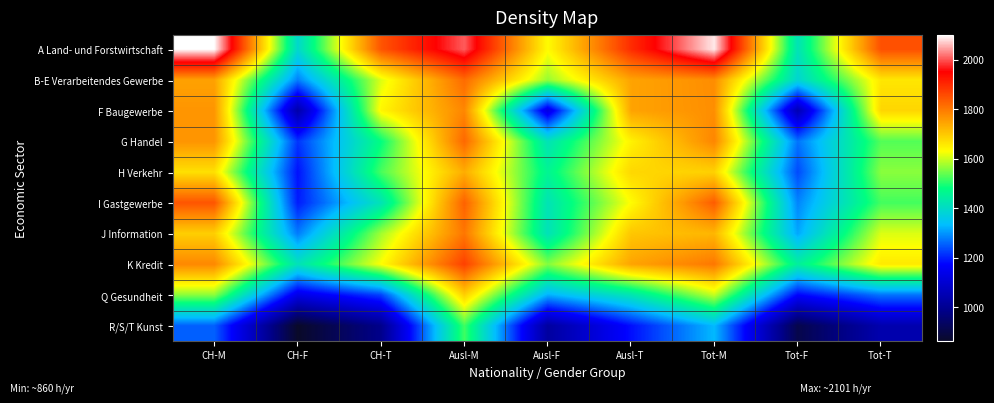

Reading right to left, what are all the values shown in this chart?

A Land- und Forstwirtschaft: Tot-T=1851.6	Tot-F=1417.0	Tot-M=2087.7	Ausl-T=1895.7	Ausl-F=1633.6	Ausl-M=2005.1	CH-T=1845.3	CH-F=1391.9	CH-M=2100.6
B-E Verarbeitendes Gewerbe: Tot-T=1659.8	Tot-F=1385.3	Tot-M=1773.9	Ausl-T=1744.9	Ausl-F=1568.3	Ausl-M=1817.3	CH-T=1609.8	CH-F=1279.1	CH-M=1748.1
F Baugewerbe: Tot-T=1681.6	Tot-F=1052.8	Tot-M=1772.2	Ausl-T=1745.2	Ausl-F=1126.0	Ausl-M=1783.0	CH-T=1640.6	CH-F=1036.9	CH-M=1764.4
G Handel: Tot-T=1530.1	Tot-F=1270.2	Tot-M=1783.7	Ausl-T=1645.1	Ausl-F=1417.3	Ausl-M=1821.7	CH-T=1480.3	CH-F=1216.5	CH-M=1764.4
H Verkehr: Tot-T=1562.2	Tot-F=1234.8	Tot-M=1686.9	Ausl-T=1679.9	Ausl-F=1459.5	Ausl-M=1734.3	CH-T=1523.0	CH-F=1185.9	CH-M=1668.8
I Gastgewerbe: Tot-T=1520.8	Tot-F=1284.8	Tot-M=1836.2	Ausl-T=1632.3	Ausl-F=1418.7	Ausl-M=1829.8	CH-T=1418.9	CH-F=1195.2	CH-M=1844.8
J Information: Tot-T=1610.0	Tot-F=1313.1	Tot-M=1722.4	Ausl-T=1701.1	Ausl-F=1414.6	Ausl-M=1802.8	CH-T=1575.3	CH-F=1276.8	CH-M=1691.0
K Kredit: Tot-T=1656.9	Tot-F=1448.4	Tot-M=1802.0	Ausl-T=1744.4	Ausl-F=1557.7	Ausl-M=1871.2	CH-T=1630.6	CH-F=1416.1	CH-M=1780.9
Q Gesundheit: Tot-T=1271.8	Tot-F=1174.2	Tot-M=1597.2	Ausl-T=1422.8	Ausl-F=1321.7	Ausl-M=1690.9	CH-T=1228.9	CH-F=1135.3	CH-M=1563.9
R/S/T Kunst: Tot-T=1044.5	Tot-F=907.7	Tot-M=1330.8	Ausl-T=1184.3	Ausl-F=1020.5	Ausl-M=1519.4	CH-T=989.2	CH-F=863.5	CH-M=1254.6